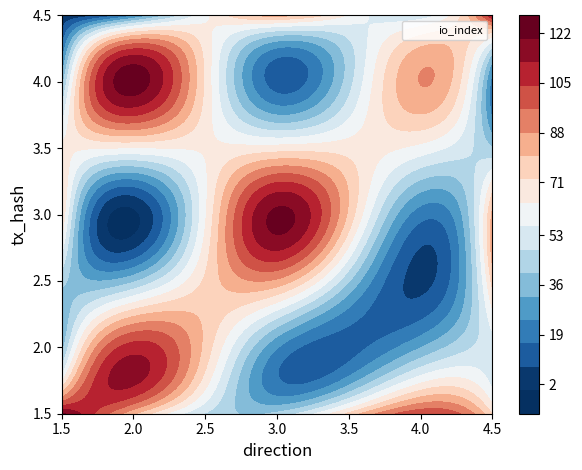

Count the number of categories in the chart.

2